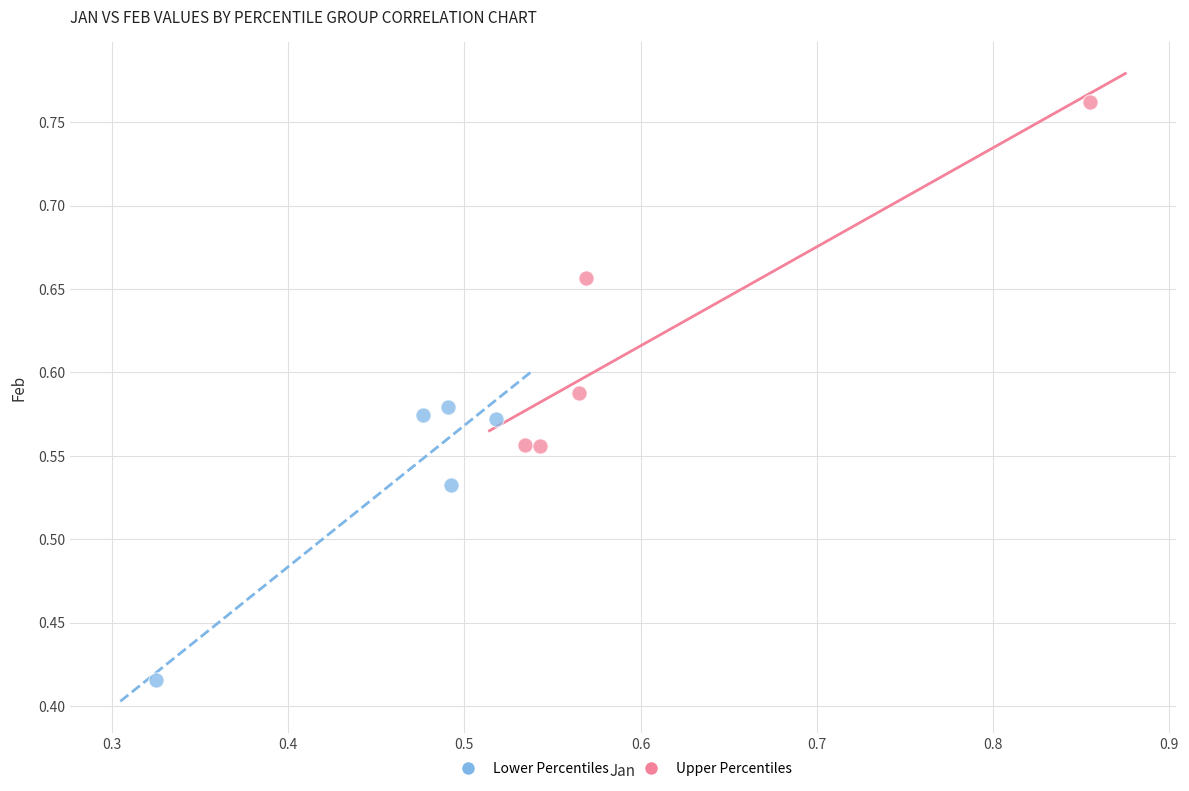

Which series reaches the minimum Y coordinate?

Lower Percentiles